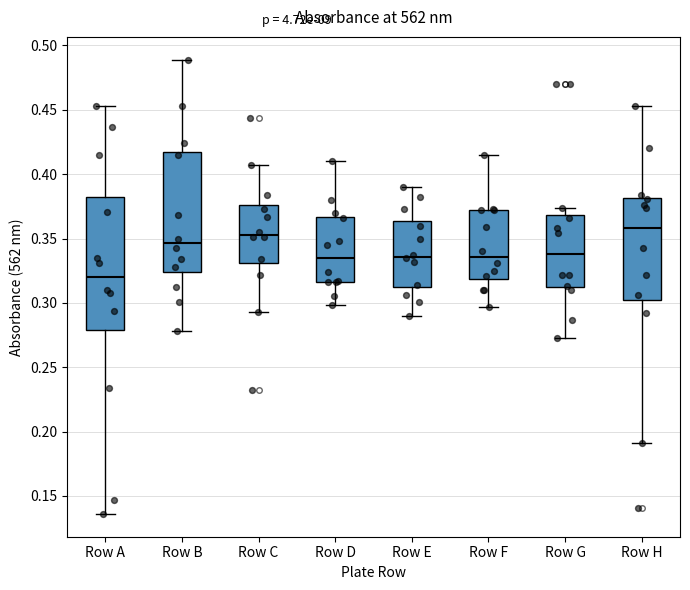

Reading left to right, read every box against the y-axis: the position of its median line, the range the box covers, and the ends of its whiskers. The values are not printed on the chart, so give them approximately, as read against the axis.

Row A: median 0.320, box 0.280 to 0.380, whiskers 0.135 to 0.455
Row B: median 0.345, box 0.325 to 0.415, whiskers 0.280 to 0.490
Row C: median 0.355, box 0.330 to 0.375, whiskers 0.295 to 0.405
Row D: median 0.335, box 0.315 to 0.365, whiskers 0.300 to 0.410
Row E: median 0.335, box 0.310 to 0.365, whiskers 0.290 to 0.390
Row F: median 0.335, box 0.320 to 0.370, whiskers 0.295 to 0.415
Row G: median 0.340, box 0.310 to 0.370, whiskers 0.275 to 0.375
Row H: median 0.360, box 0.305 to 0.380, whiskers 0.190 to 0.455